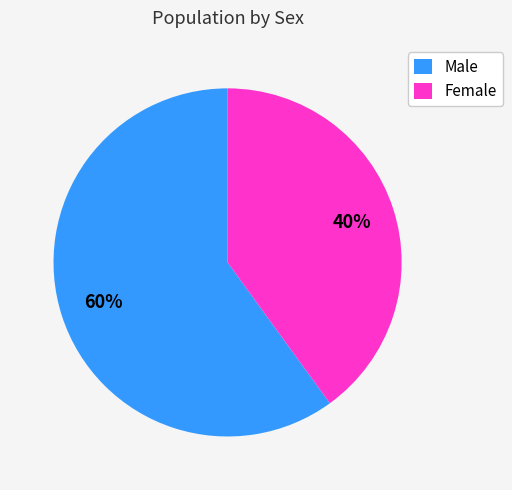

Count the number of slices in the pie.

2